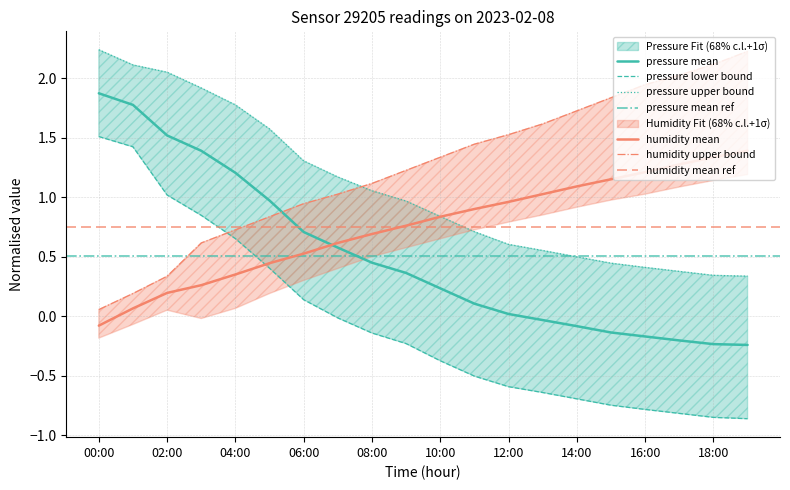

Which series has the largest total across all categories?

humidity_upper